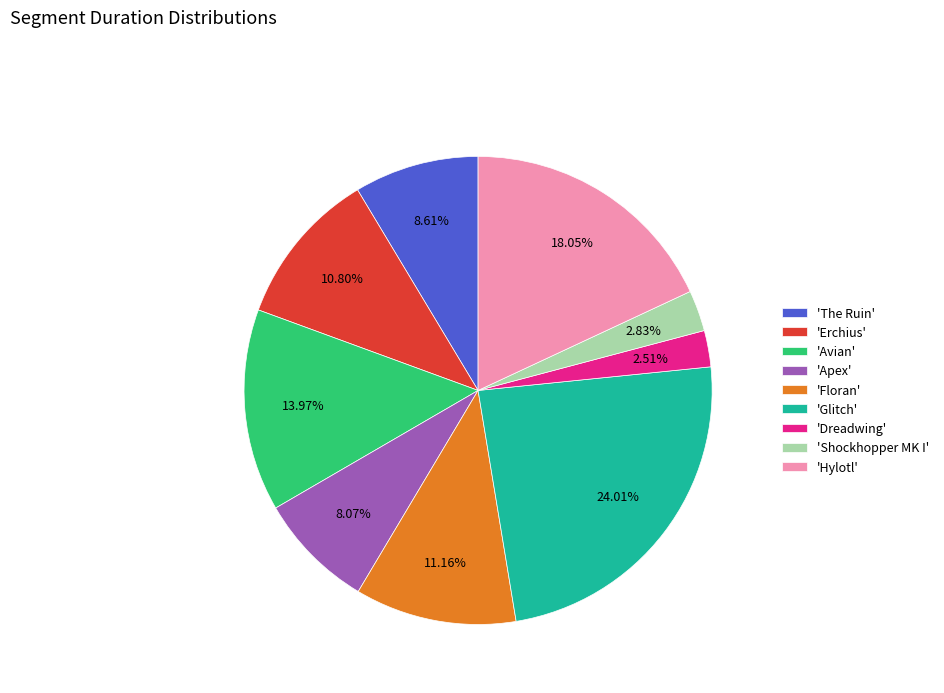

Which category has the biggest portion of the pie?

'Glitch'